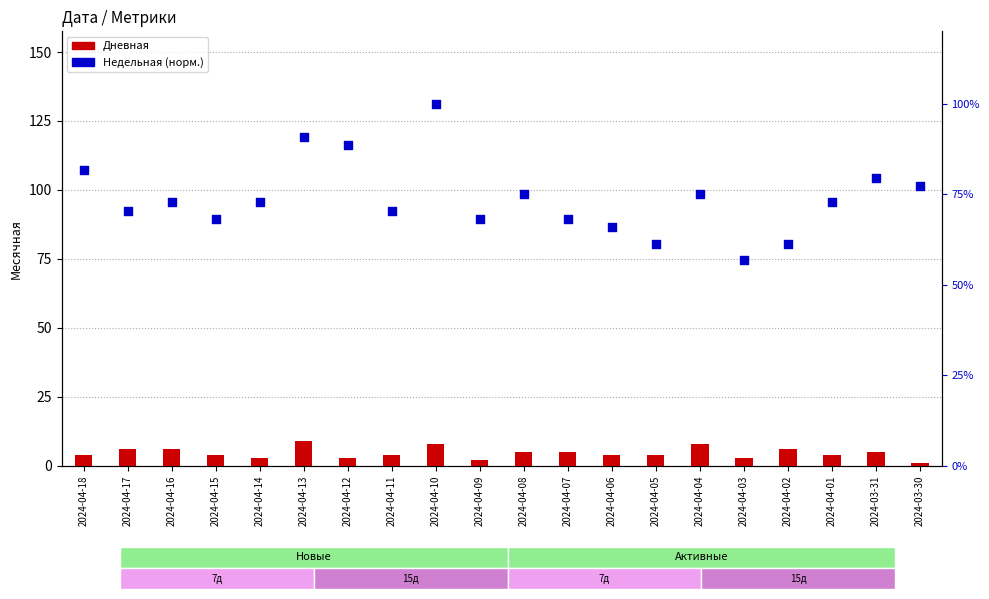

Which series contains the highest Y value?

Недельная (норм.)